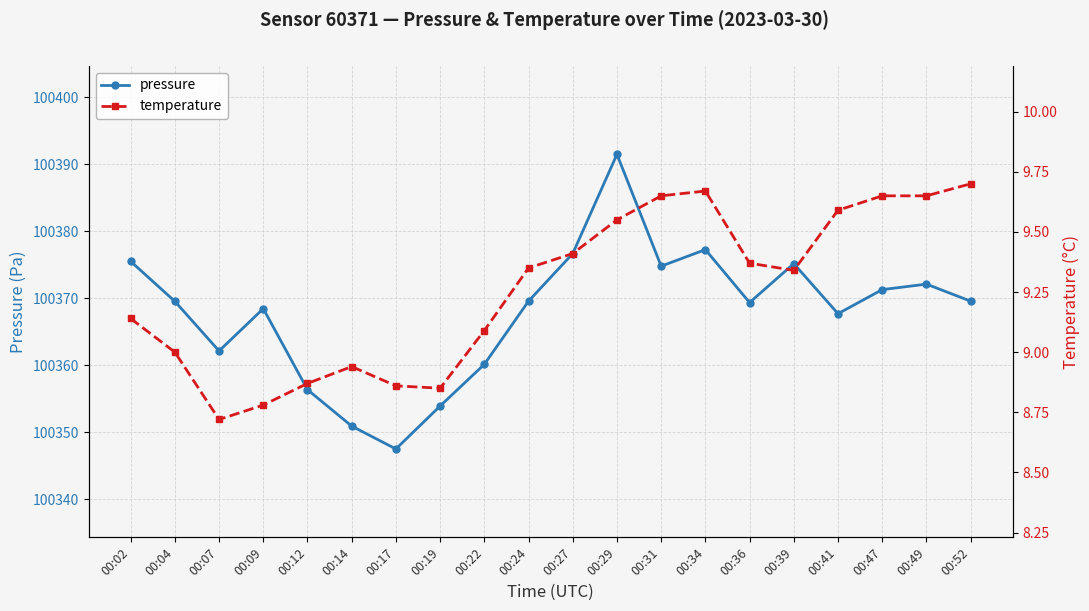

Is the value of temperature at 00:19 greater than the value of pressure at 00:39?

No